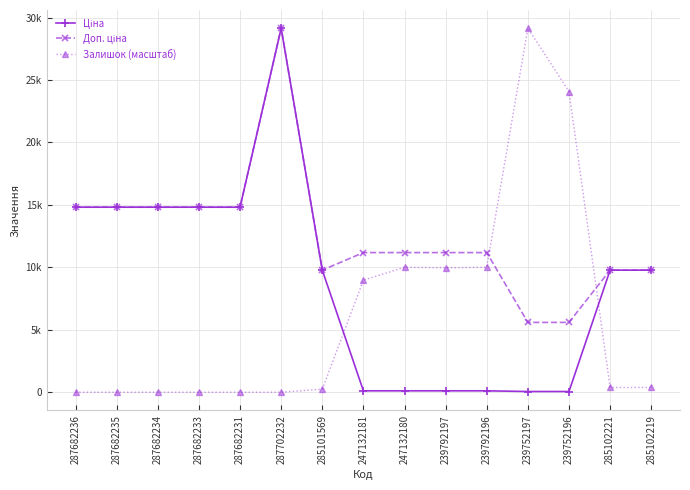

The value of Залишок (масштаб) at 247132180 is 10004.9. True or false?

True